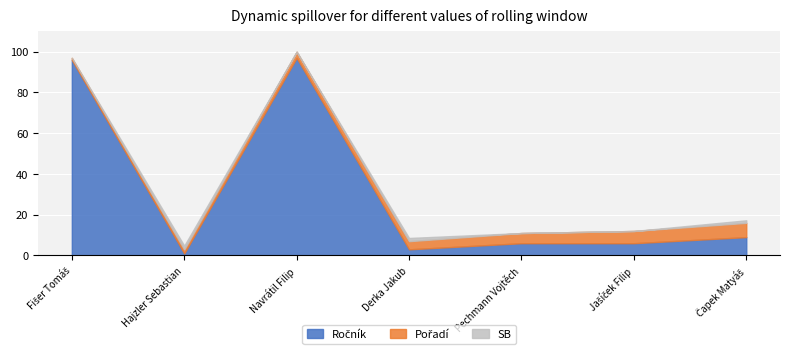

At Čapek Matyáš, list the series in order from largest to smallest.

Ročník, Pořadí, SB